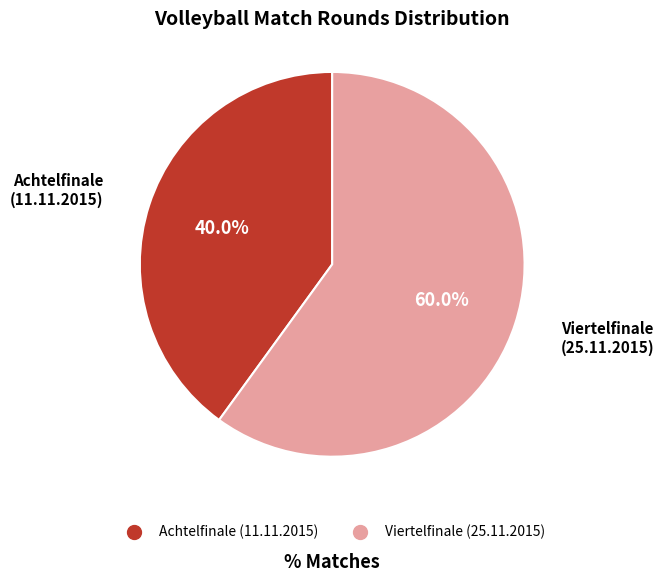

Is it true that Viertelfinale (25.11.2015) is 60% of the pie?

True